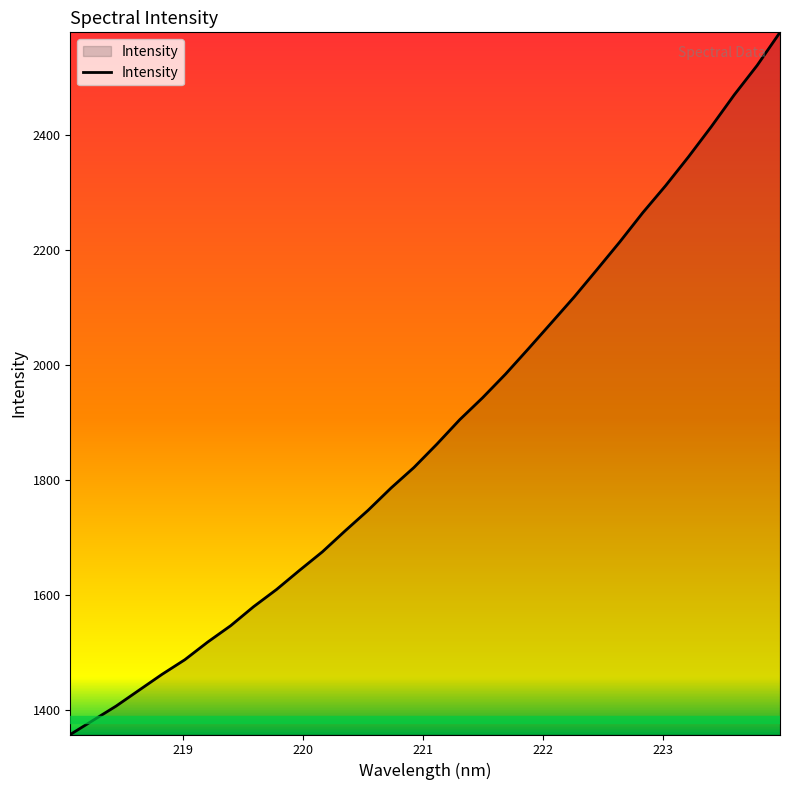

What is the maximum value shown in the chart?

2578.2